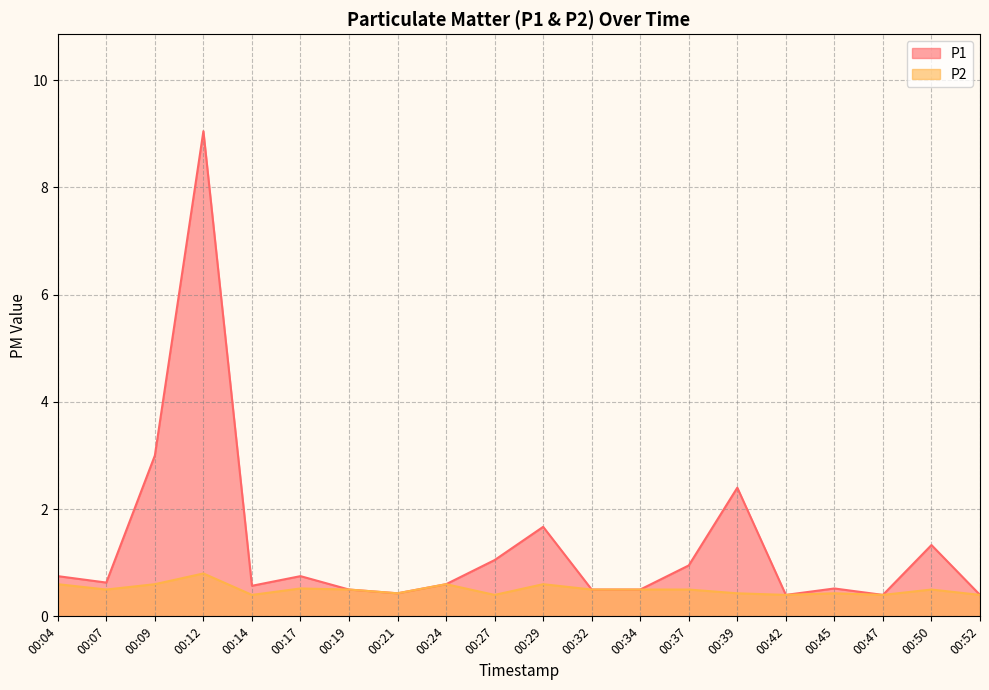

Read the P2 value at 00:42.

0.4